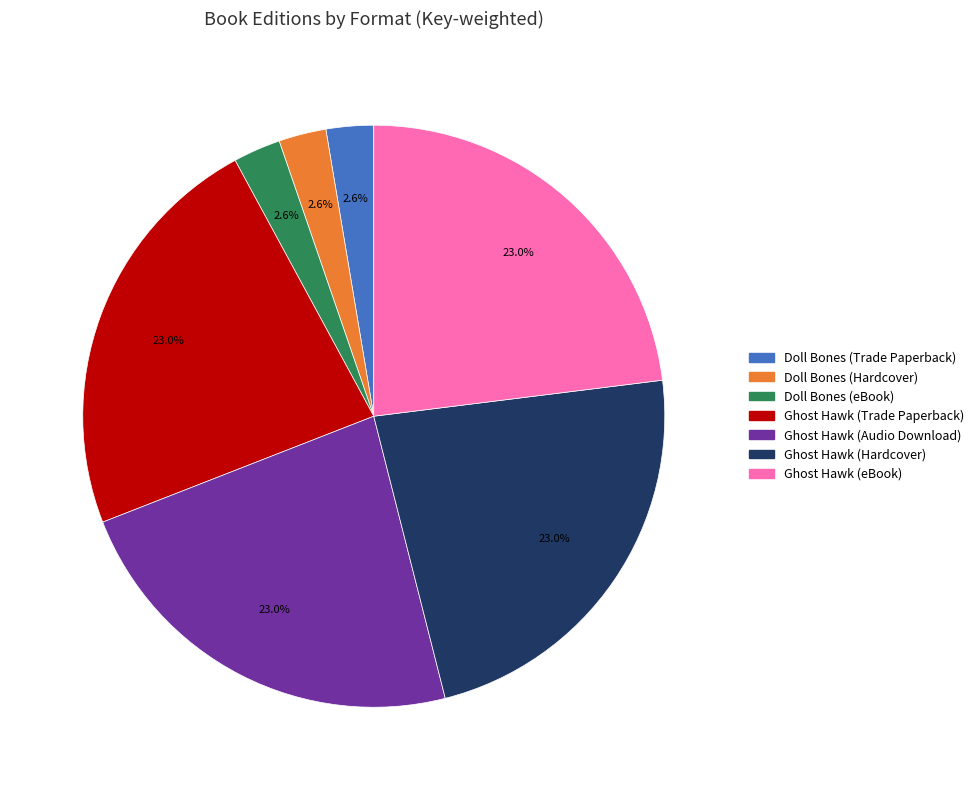

To the nearest percent, what is the combined percentage of Ghost Hawk (Audio Download) and Ghost Hawk (Trade Paperback)?

46%